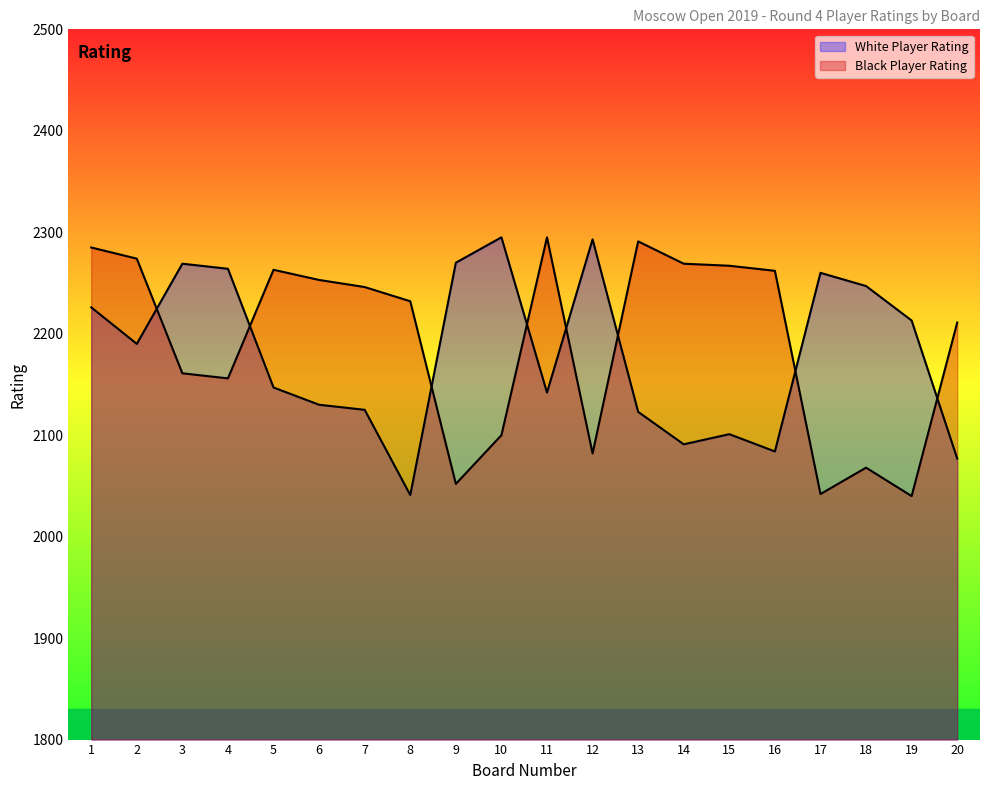

Reading left to right, list all the values displayed in this chart.

White Player Rating: 1=2226	2=2190	3=2269	4=2264	5=2147	6=2130	7=2125	8=2041	9=2270	10=2295	11=2142	12=2293	13=2123	14=2091	15=2101	16=2084	17=2260	18=2247	19=2213	20=2077
Black Player Rating: 1=2285	2=2274	3=2161	4=2156	5=2263	6=2253	7=2246	8=2232	9=2052	10=2100	11=2295	12=2082	13=2291	14=2269	15=2267	16=2262	17=2042	18=2068	19=2040	20=2211